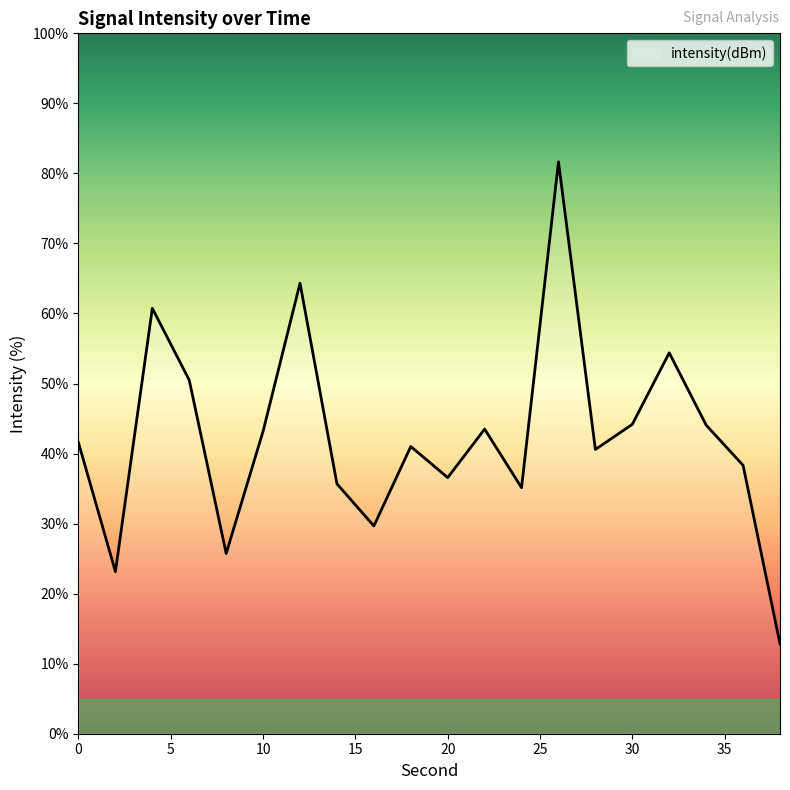

What is the maximum value shown in the chart?

81.7